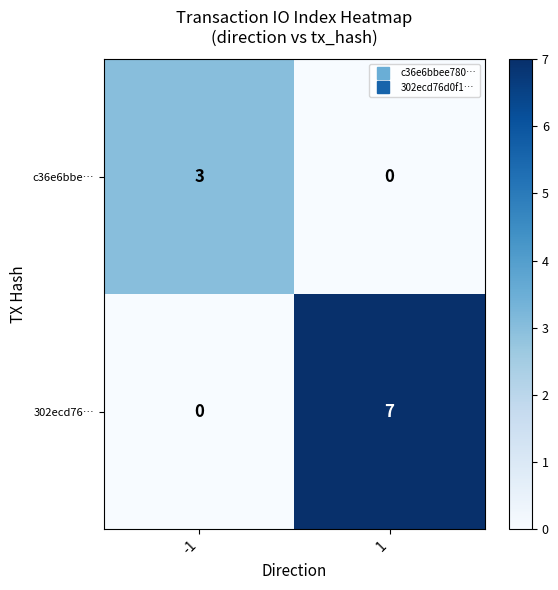

How many distinct data groups are displayed?

2